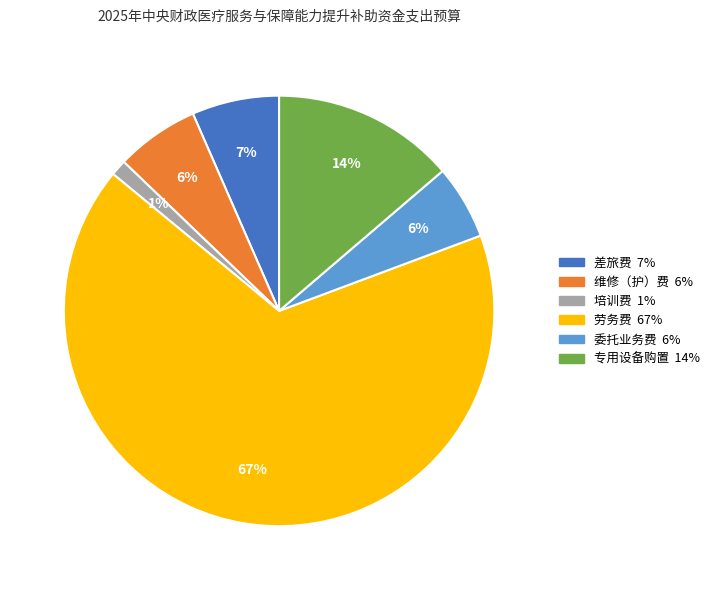

Is it true that 维修（护）费 is 6% of the pie?

True